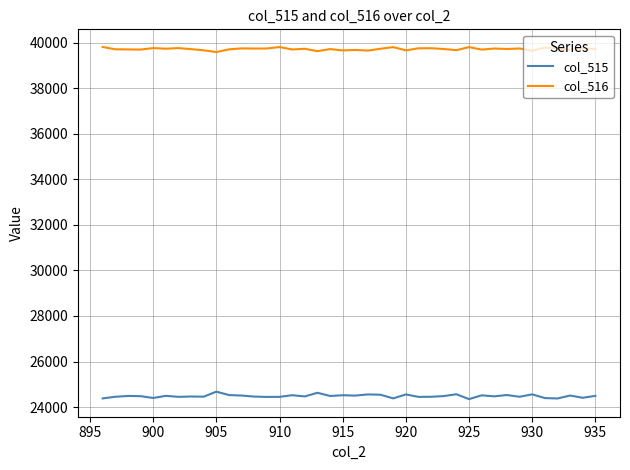

At how many categories does at least one series exceed 31351?

40